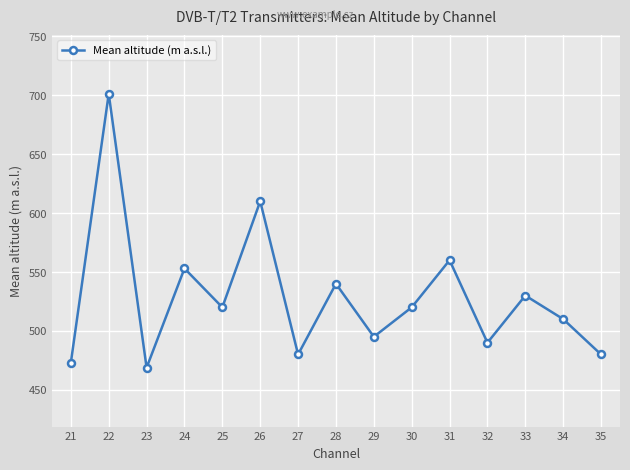

Count the number of data series in this chart.

1